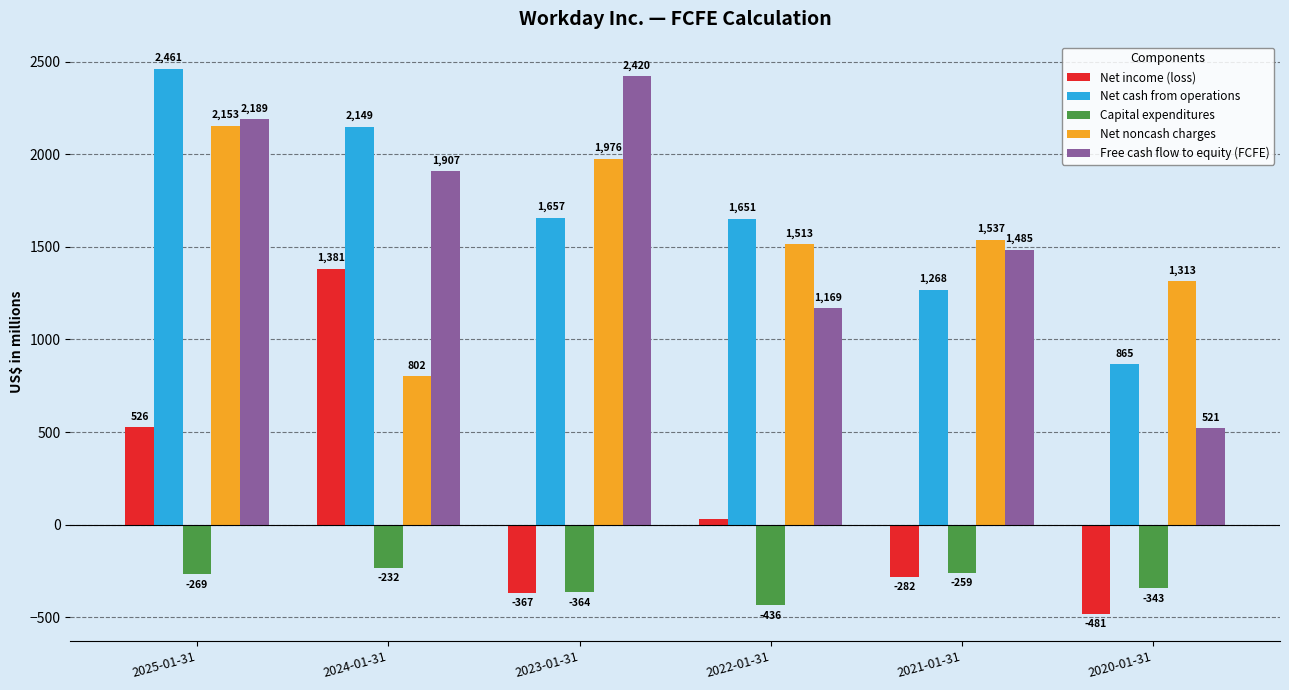

What is the sum of the Net cash from operations values at 2020-01-31 and 2022-01-31?

2516